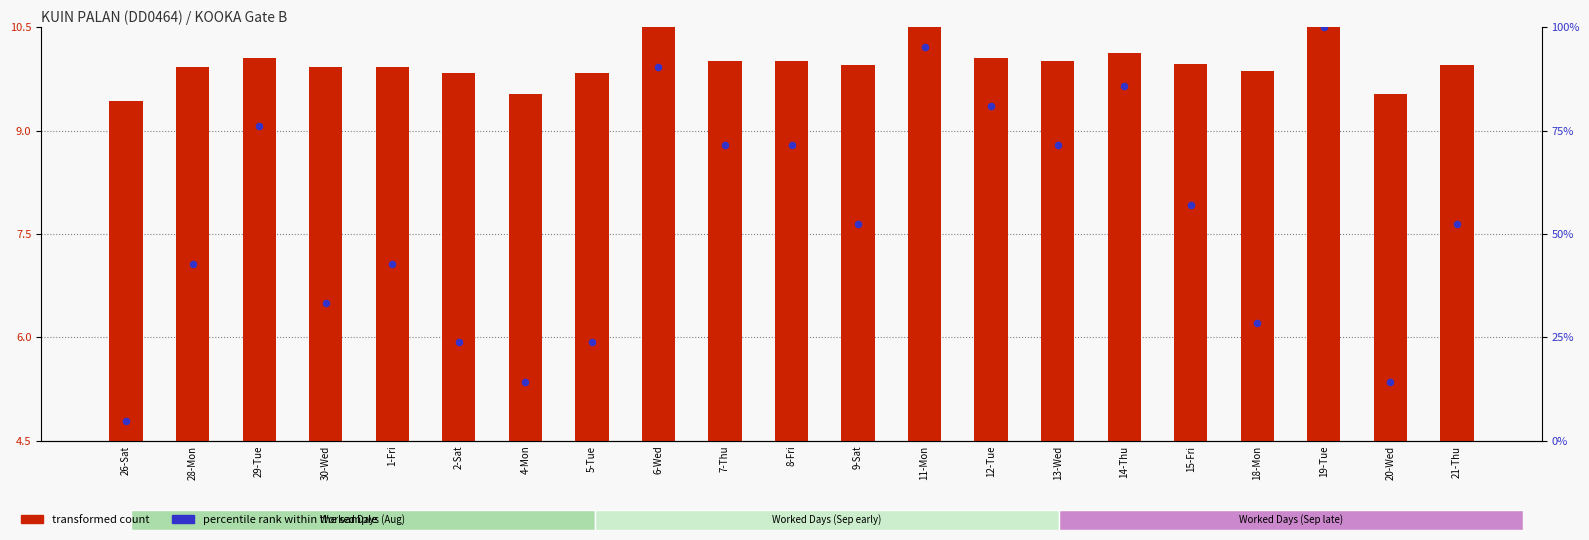

Which series contains the lowest Y value?

percentile rank within the sample